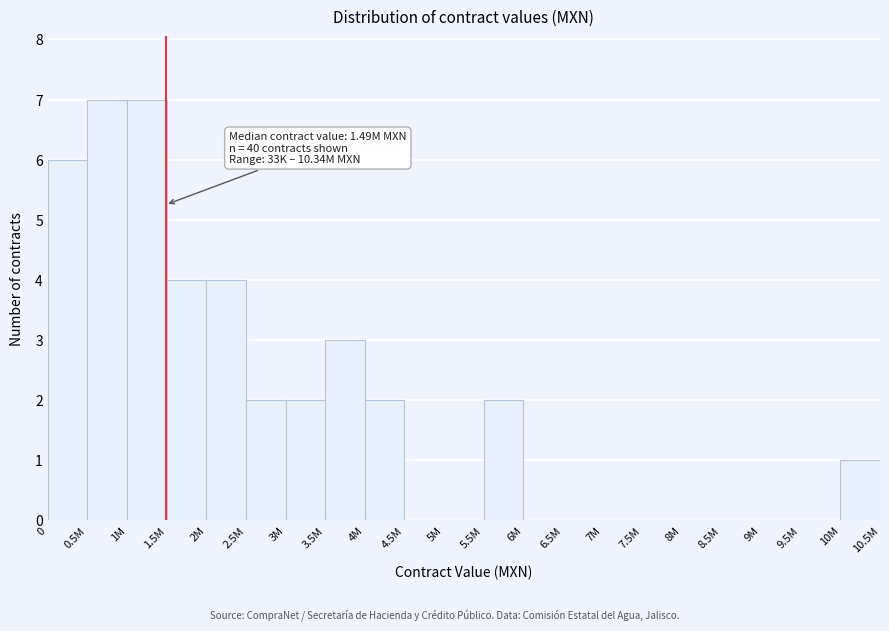

Reading right to left, what are all the values shown in this chart?

10M=1	9.5M=0	9M=0	8.5M=0	8M=0	7.5M=0	7M=0	6.5M=0	6M=0	5.5M=2	5M=0	4.5M=0	4M=2	3.5M=3	3M=2	2.5M=2	2M=4	1.5M=4	1M=7	0.5M=7	0=6